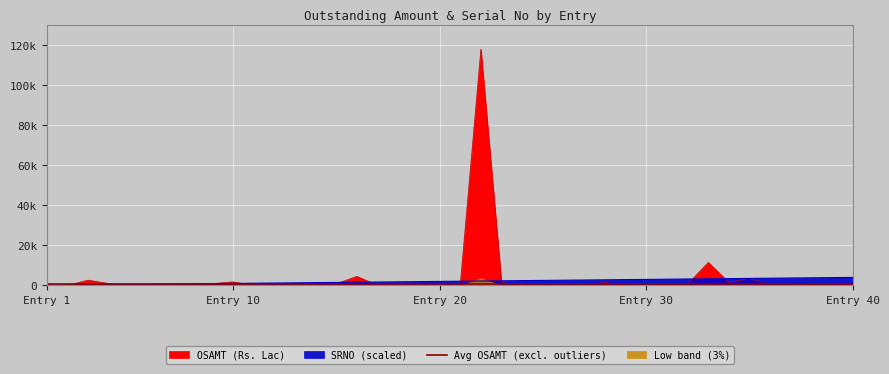

Is it true that SRNO equals 700.0 at 7?

True